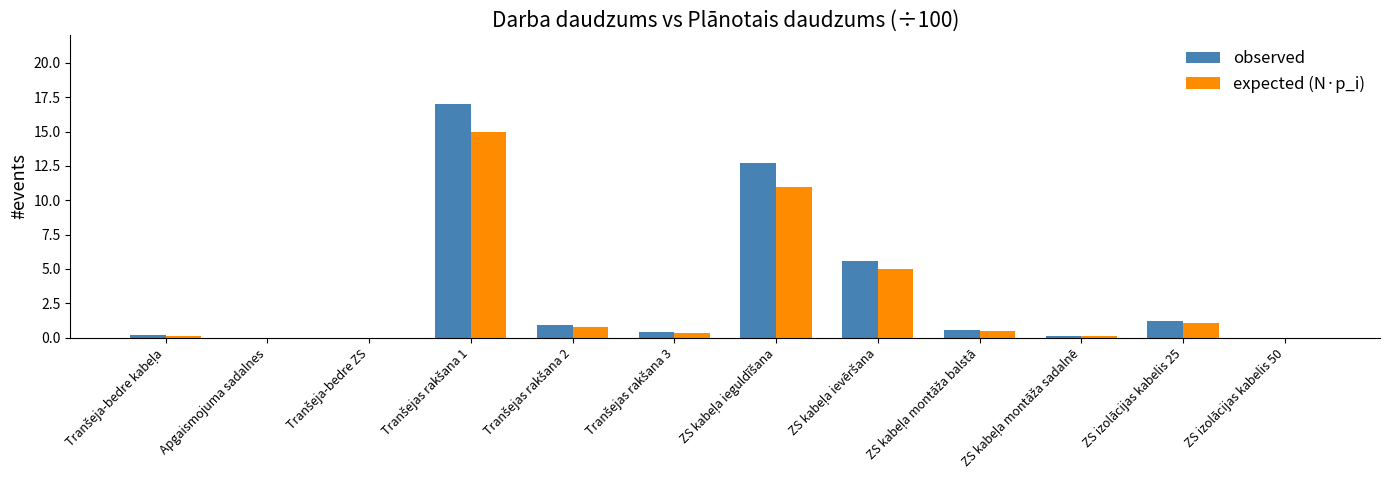

The expected (N·p_i) series shows 1.1 at ZS izolācijas kabelis 25. True or false?

True